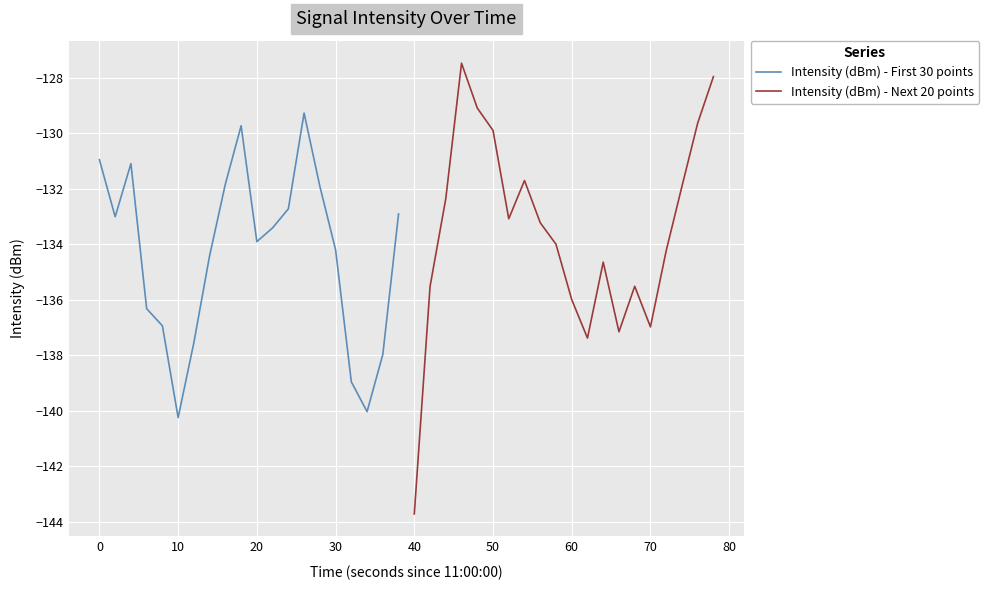

What is the highest value of the Intensity (dBm) - First 30 points series?

-129.3